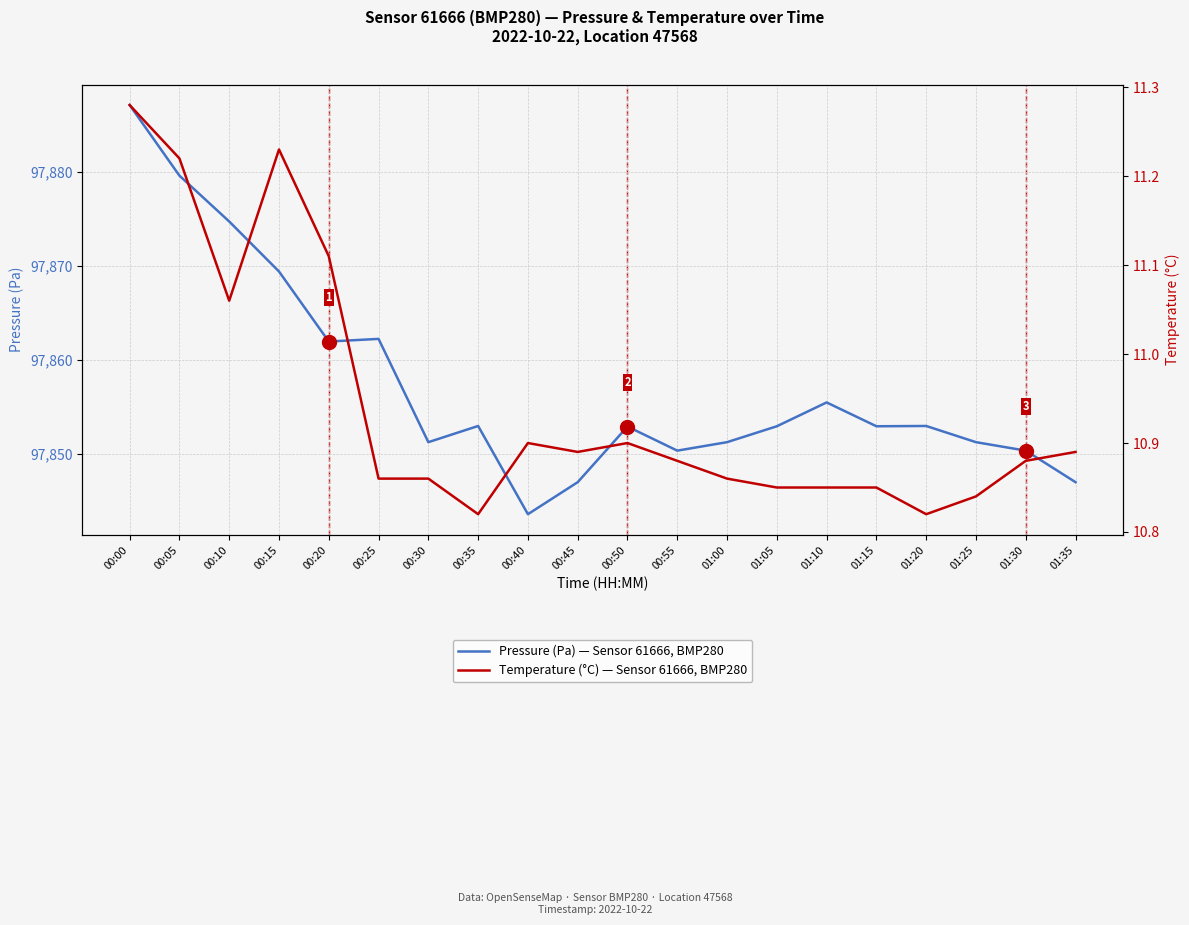

What is the difference between the second highest and second lowest values in the pressure series?

32.6